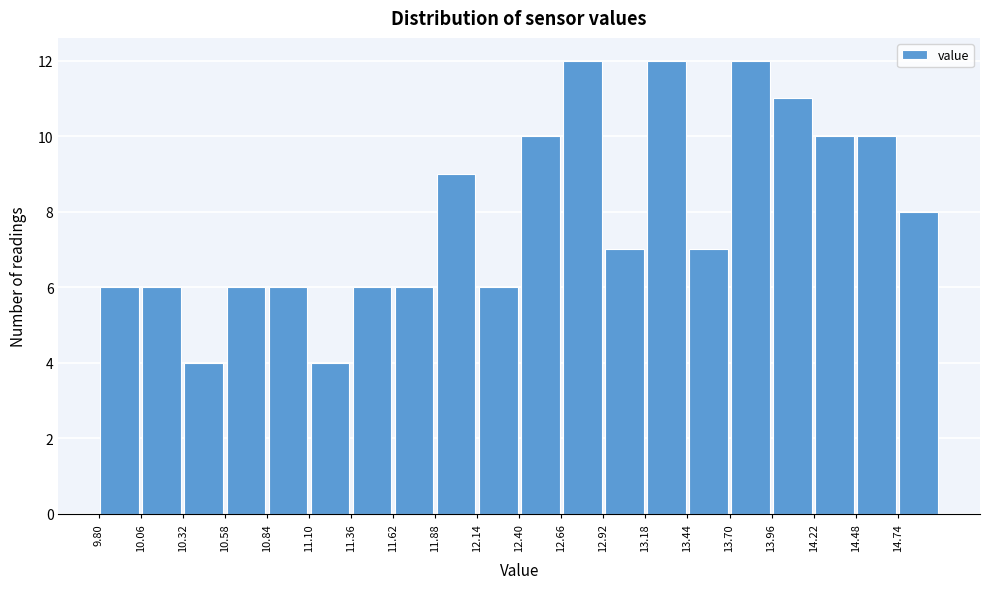

What is the height of the bar covering 10.84 to 11.10 on the x-axis? Neither the bar edges nor the heights are printed on the chart, so give them approximately, as read against the axes.

6